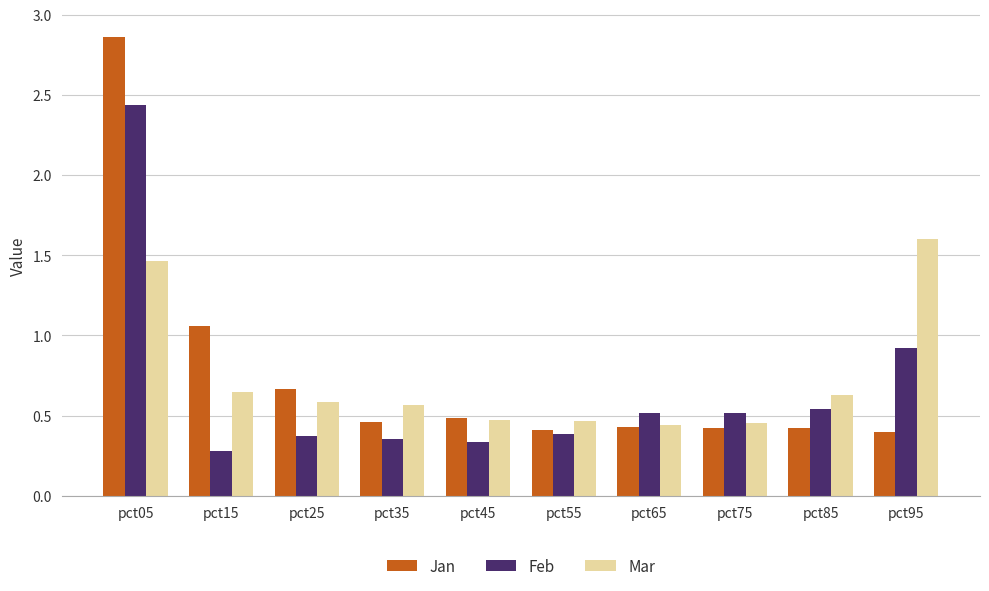

Which series has the largest total across all categories?

Jan